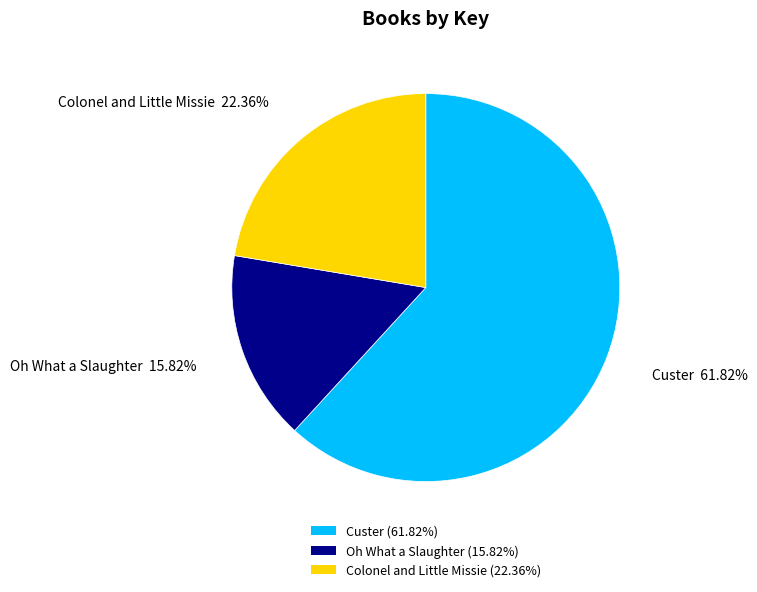

What is the smallest slice in the pie chart?

Oh What a Slaughter